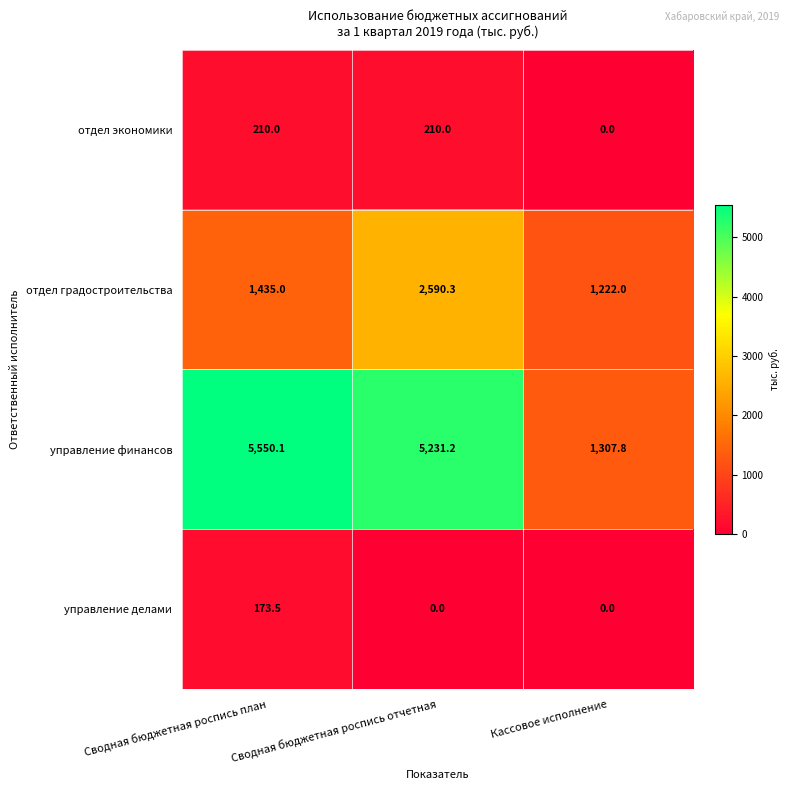

Read the отдел экономики value at Сводная бюджетная роспись план.

210.0